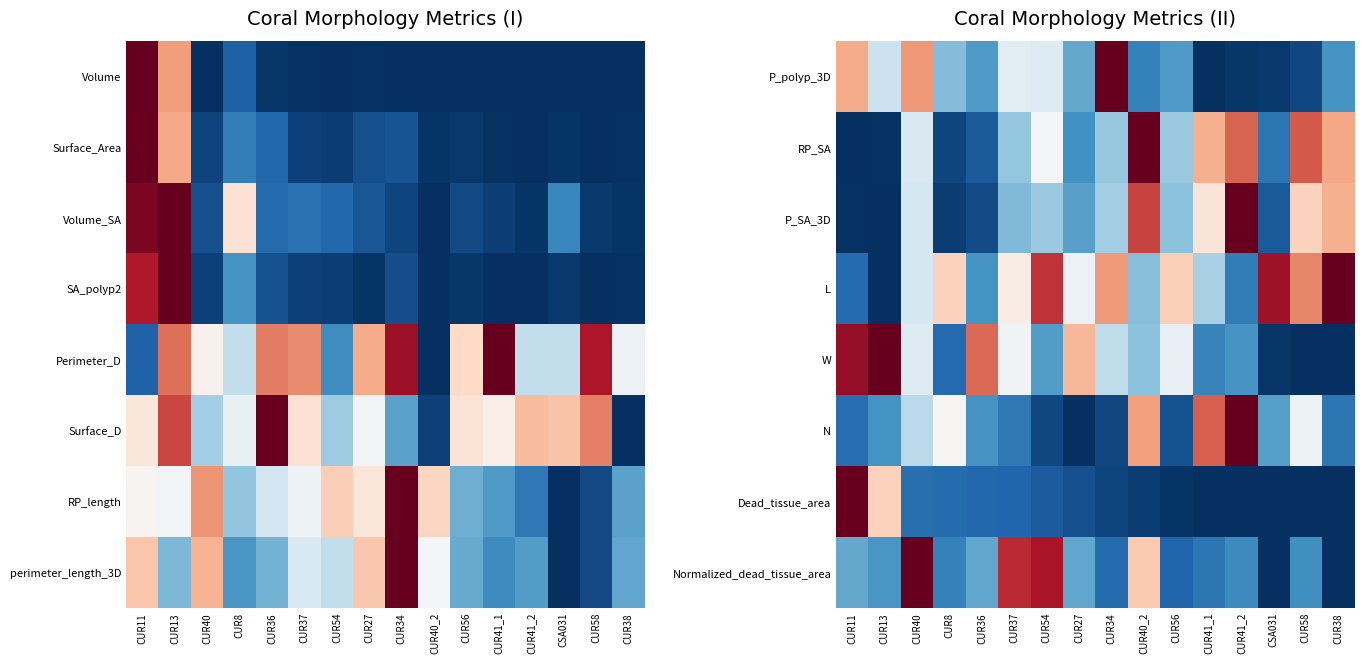

Read the P_polyp_3D value at CUR56.

0.2